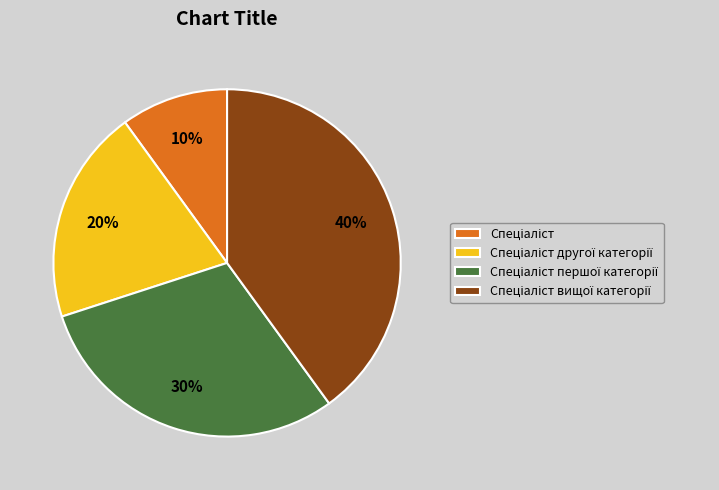

To the nearest percent, what is the average slice percentage?

25%